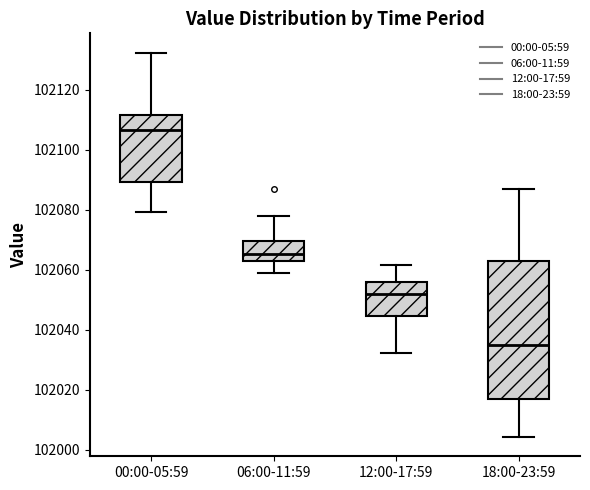

Which box has the highest median line?

00:00-05:59